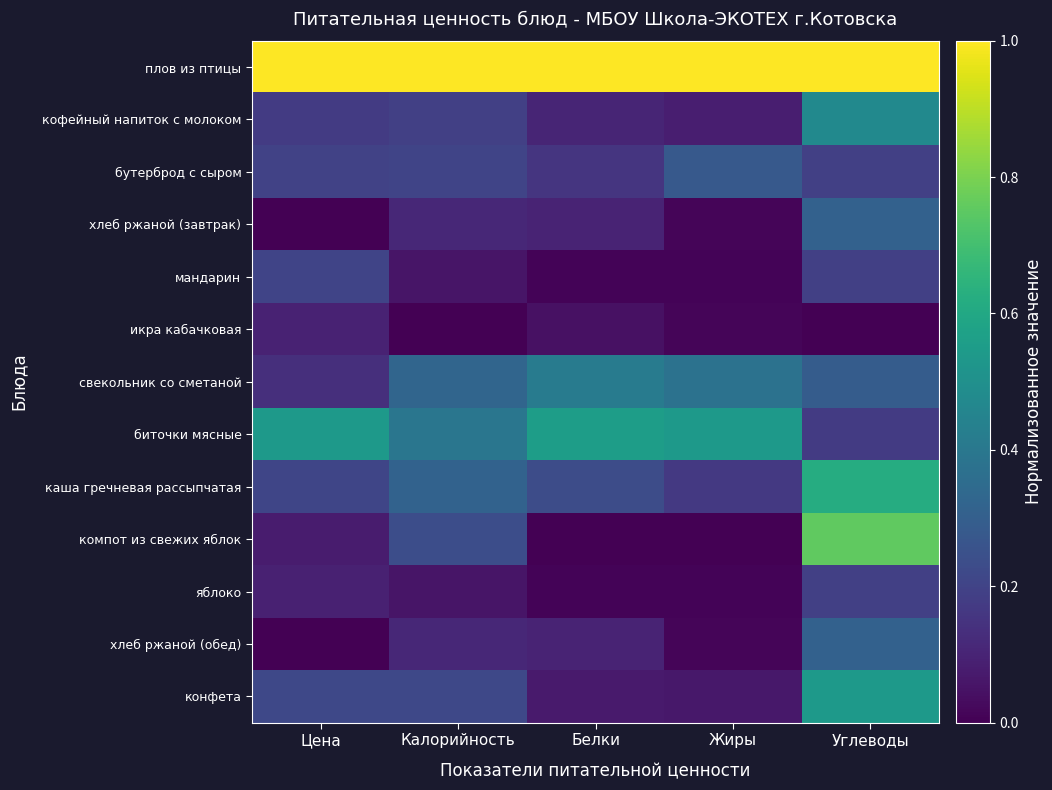

Count the number of categories in the chart.

5